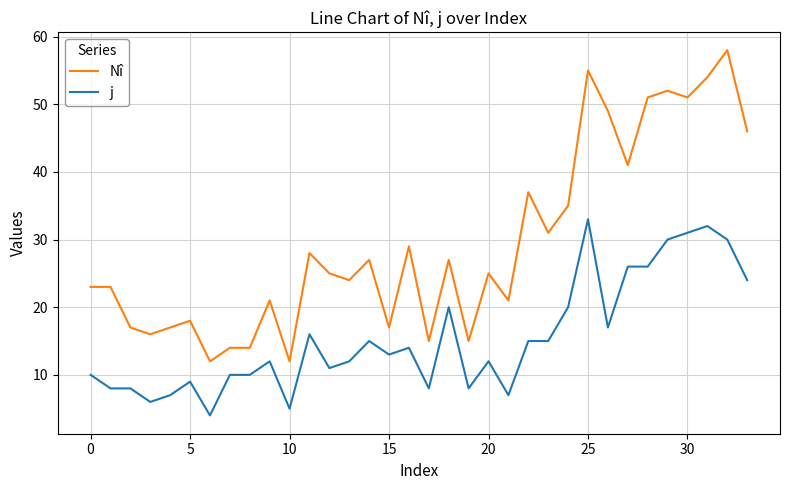

List the series in order of their overall mean, highest first.

Nî, j